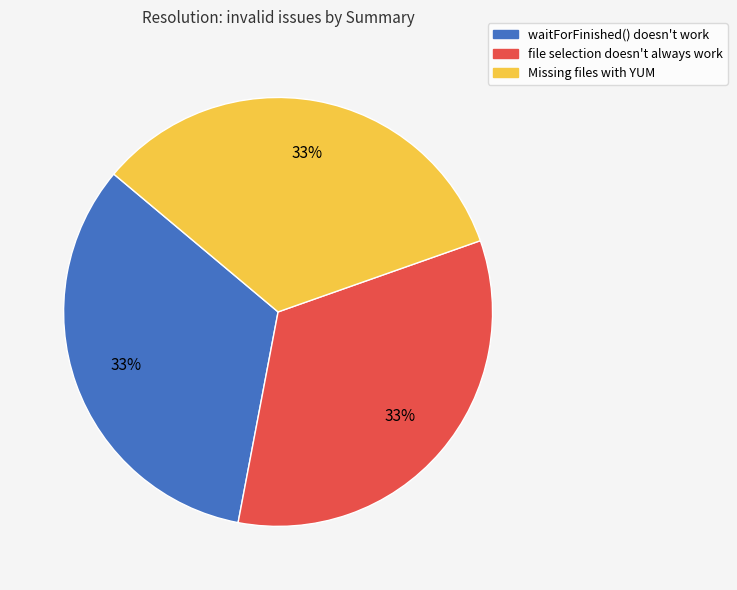

What is the ratio of the value at Missing files with YUM to the value at waitForFinished() doesn't work?

1.0